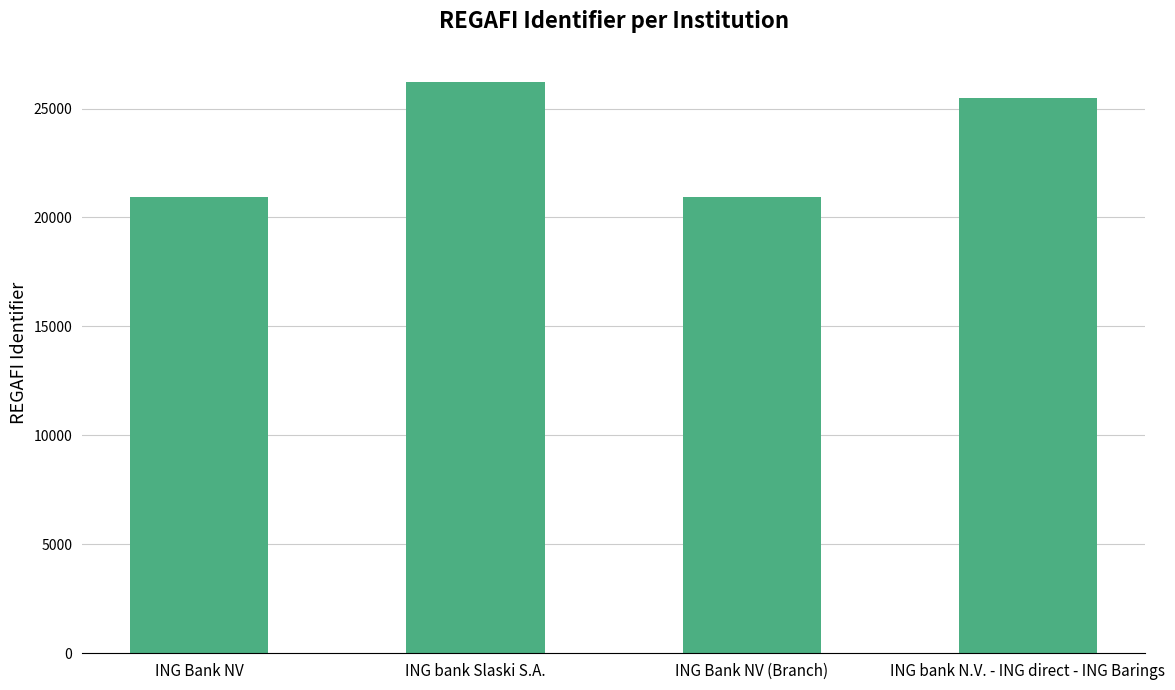

What is the minimum value shown in the chart?

20935